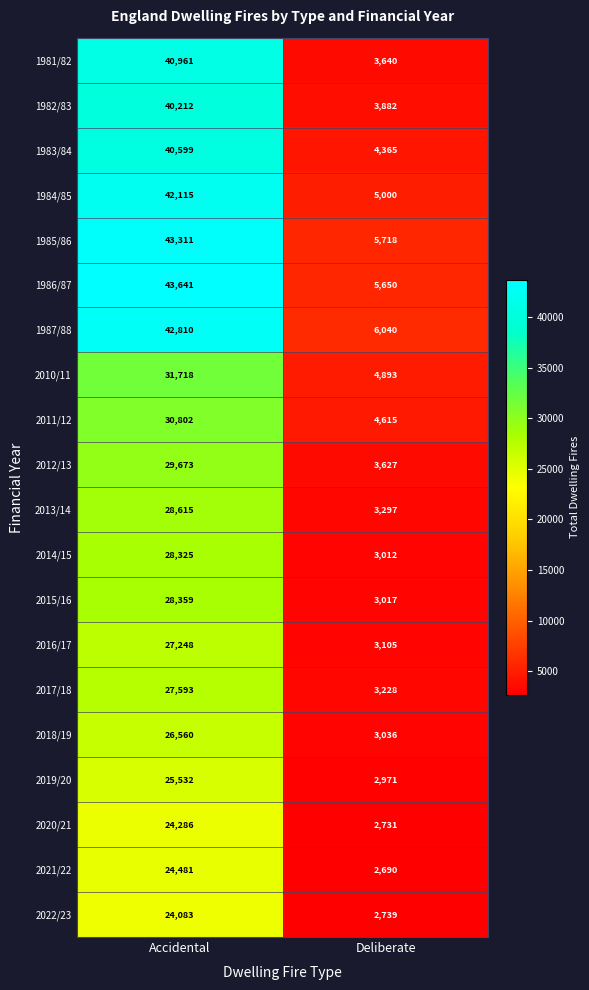

What is the maximum value shown in the chart?

43641